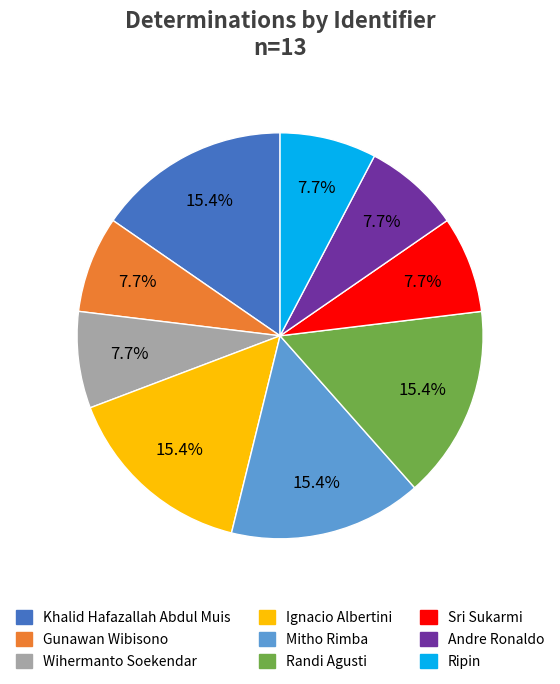

To the nearest percent, what is the average slice percentage?

11%